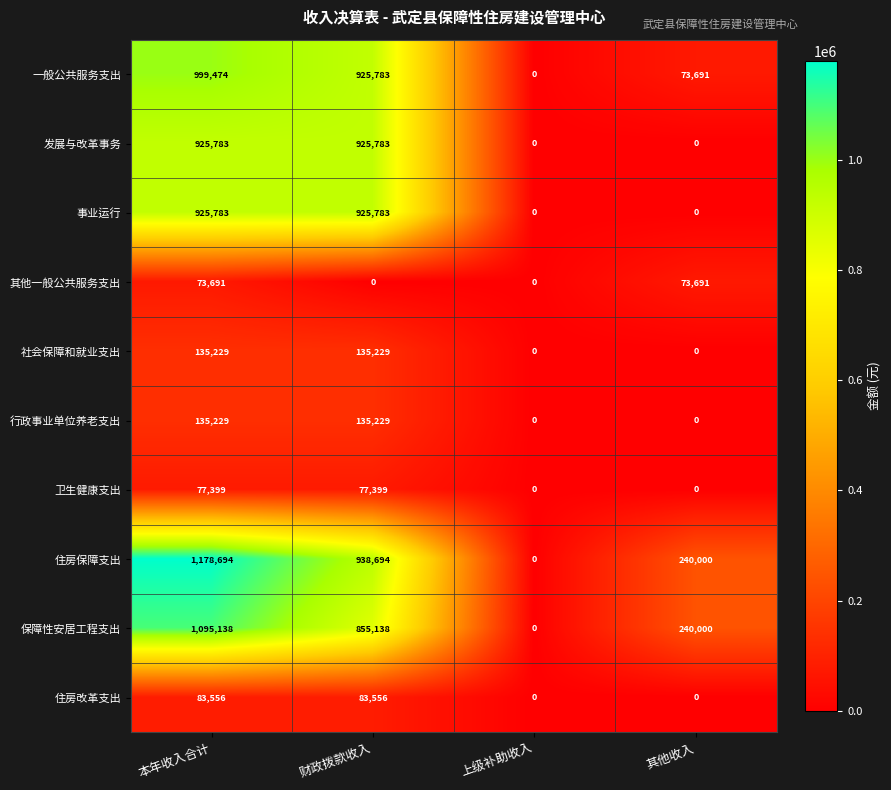

Count the number of data series in this chart.

10